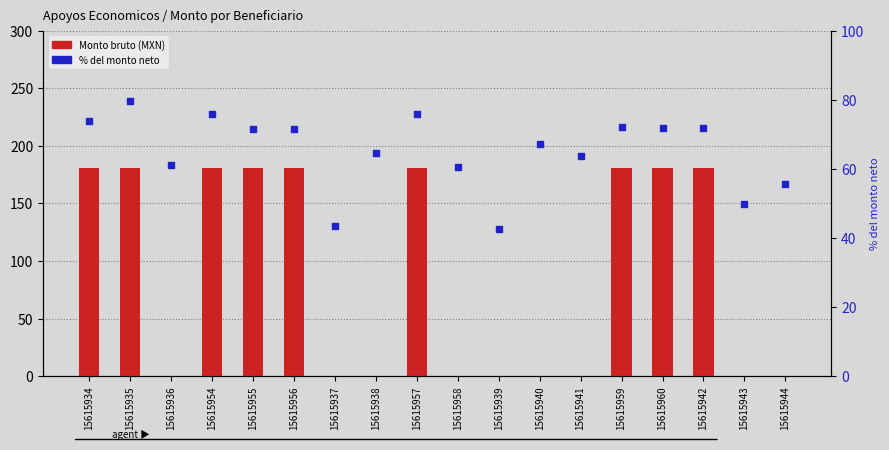

What is the total value across all series at 15615936?

61.0